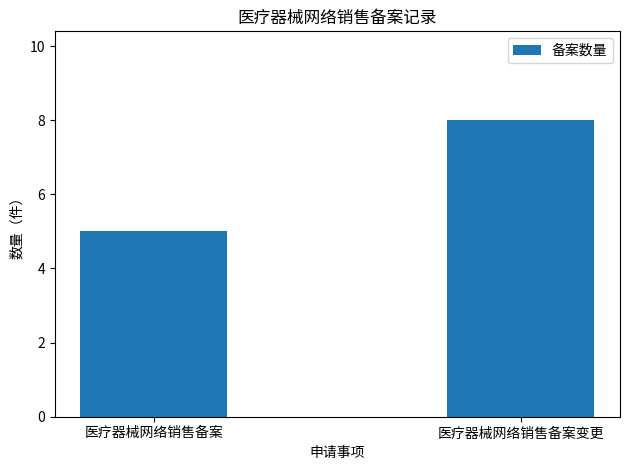

Rank the categories by value from lowest to highest.

医疗器械网络销售备案, 医疗器械网络销售备案变更